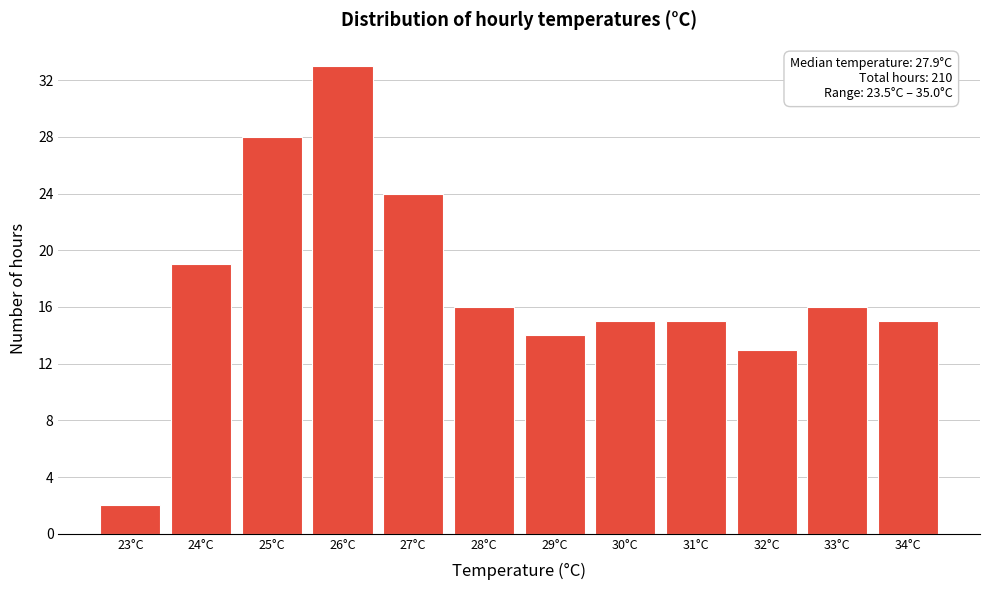

Reading left to right, list all the values displayed in this chart.

23°C=2	24°C=19	25°C=28	26°C=33	27°C=24	28°C=16	29°C=14	30°C=15	31°C=15	32°C=13	33°C=16	34°C=15